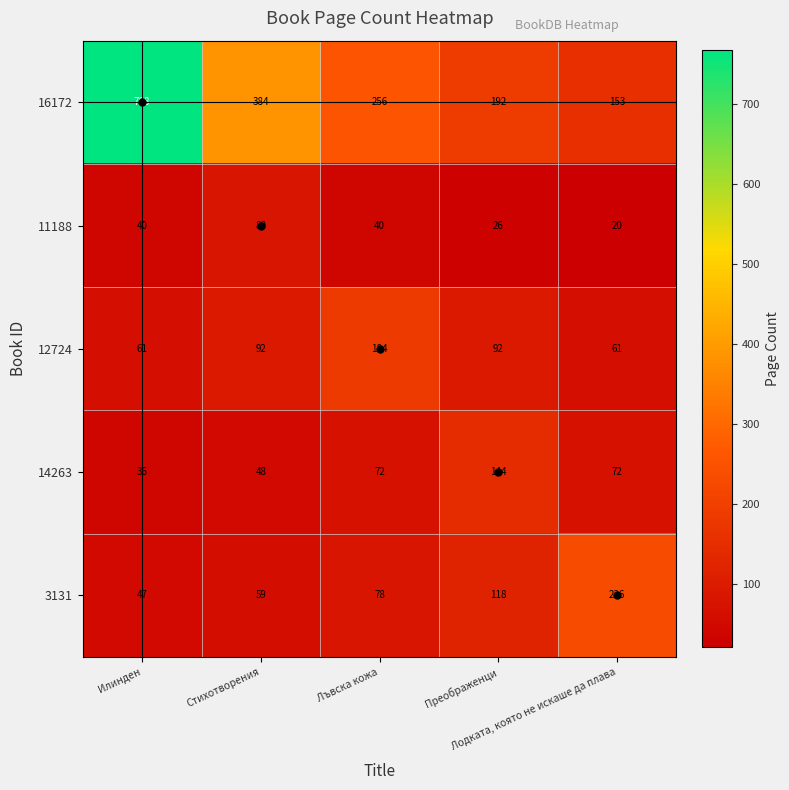

What is the difference between the second highest and second lowest values in the 16172 series?

192